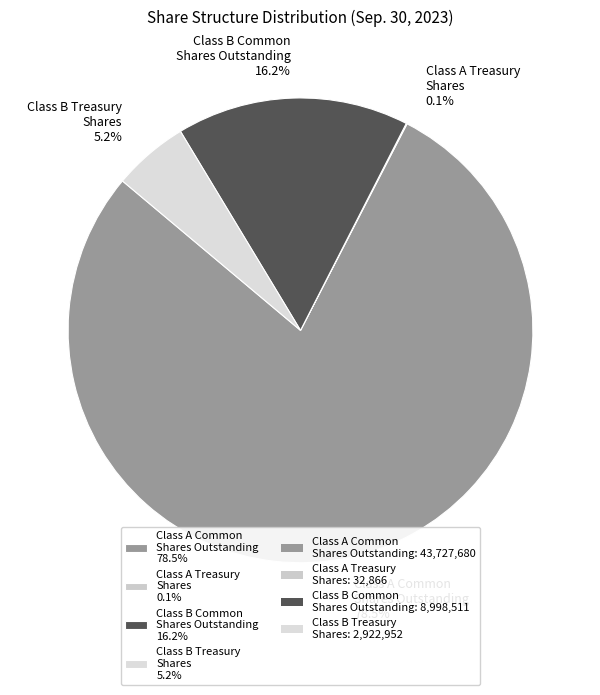

Is the sum of Class A Common Shares Outstanding 78.5% and Class B Treasury Shares 5.2% greater than half?

Yes